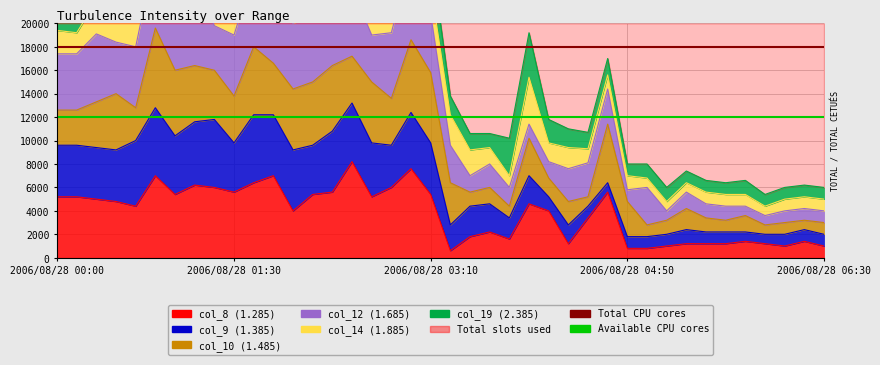

At which label is Available CPU cores closest to 12000?

2006/08/28 00:00